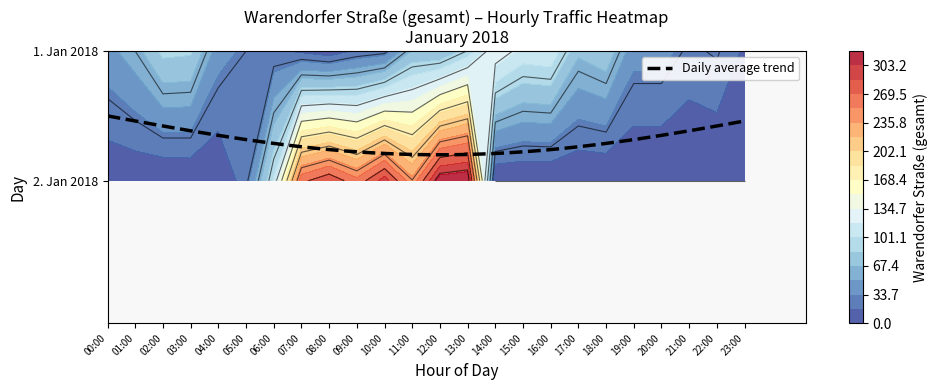

Reading left to right, extract all data points from this chart.

00: 45	60	89	87	41	30	20	14	7	20	25	69	67	91	133	112	115	71	80	40	40	27	32	14
01: 4	4	1	2	2	25	104	265	284	258	295	241	314	319	0	0	0	0	0	0	0	0	0	0
02: 0	0	0	0	0	0	0	0	0	0	0	0	0	0	0	0	0	0	0	0	0	0	0	0